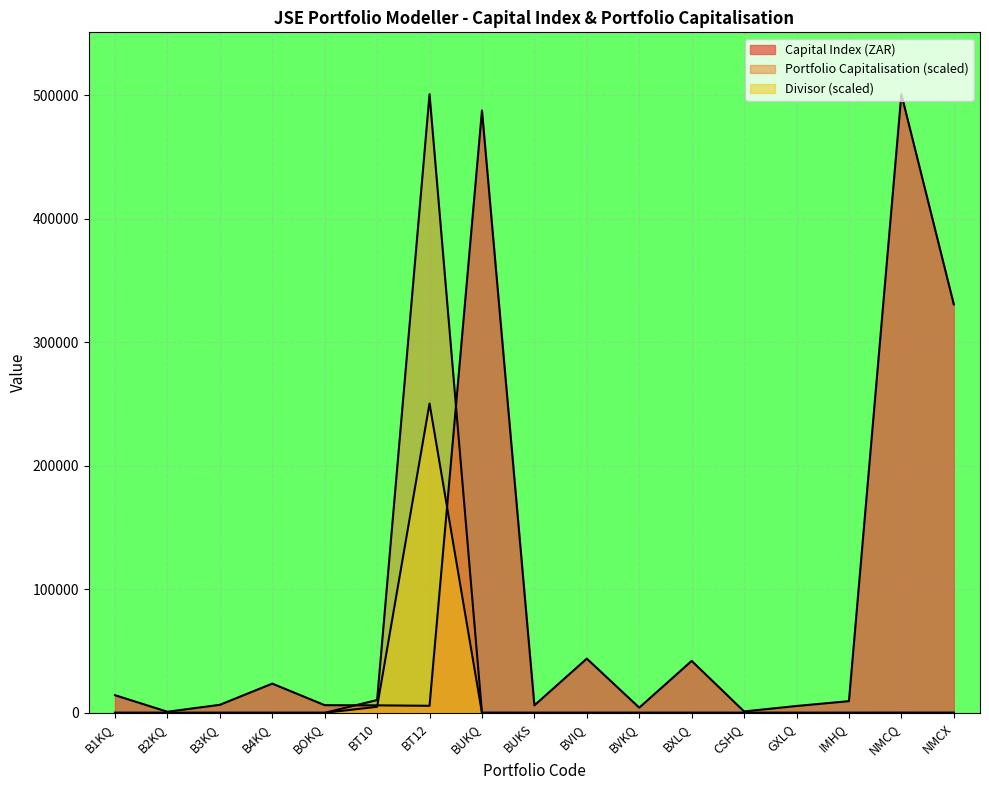

At which category does Portfolio Capitalisation reach its first local valley?

B2KQ